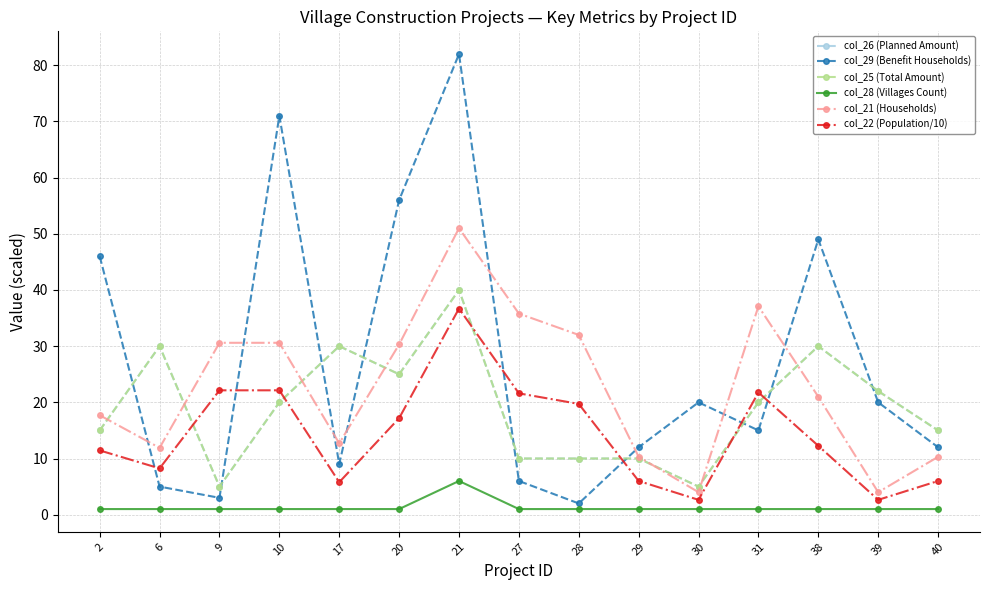

Is this an area chart (filled region under the line)?

No